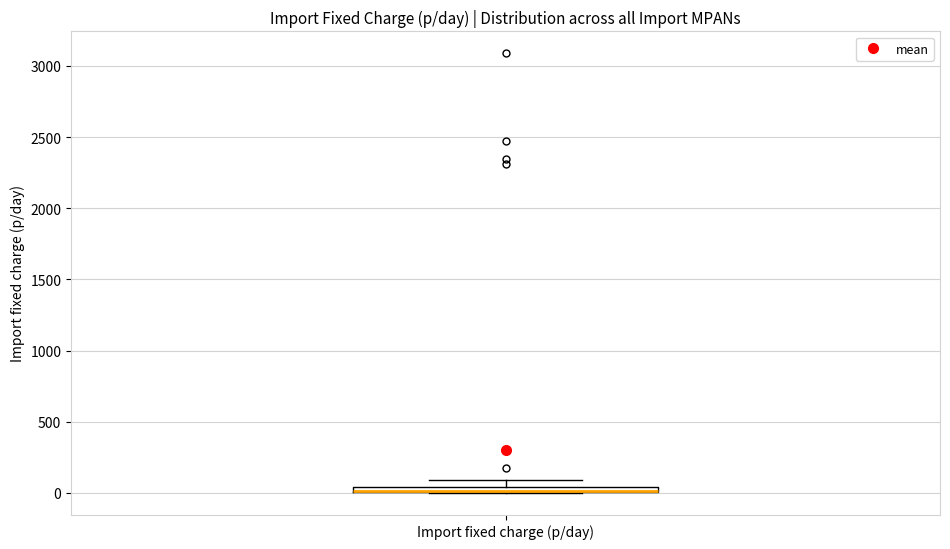

Where is the upper edge of the box for Import fixed charge (p/day) on the y-axis? The values are not printed on the chart, so give them approximately, as read against the axis.

50